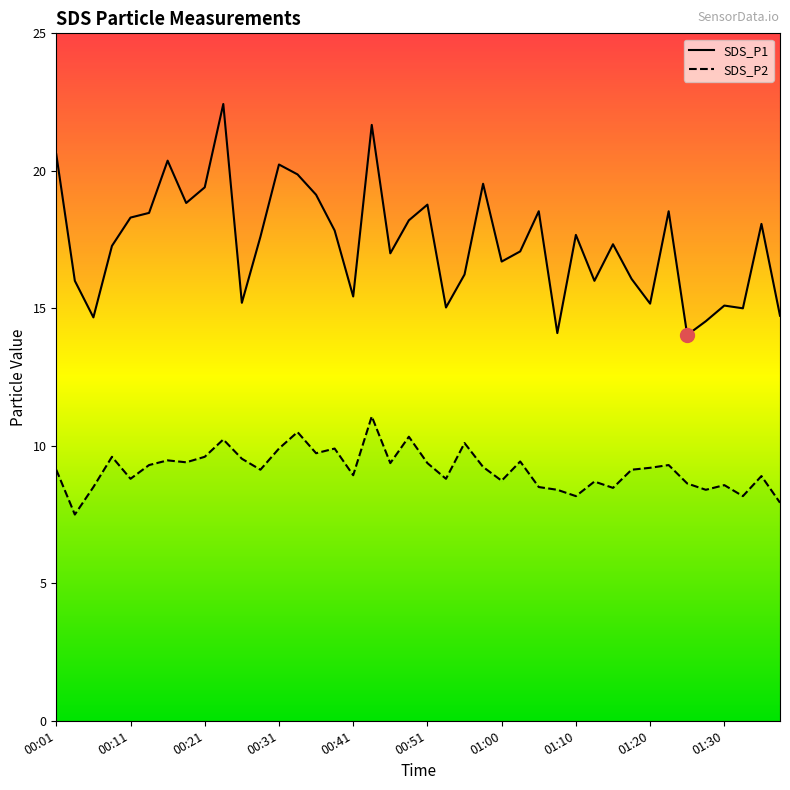

Which series changed the most between 00:03 and 00:26?

SDS_P2